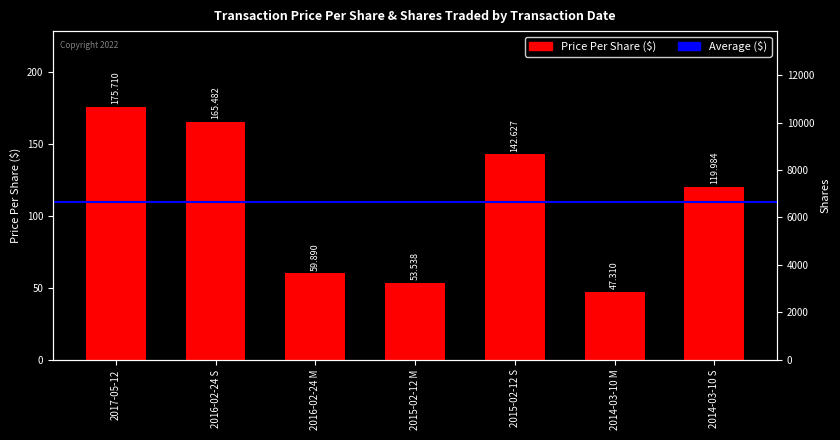

What is the change in value from 2017-05-12 to 2015-02-12 S?

-33.1